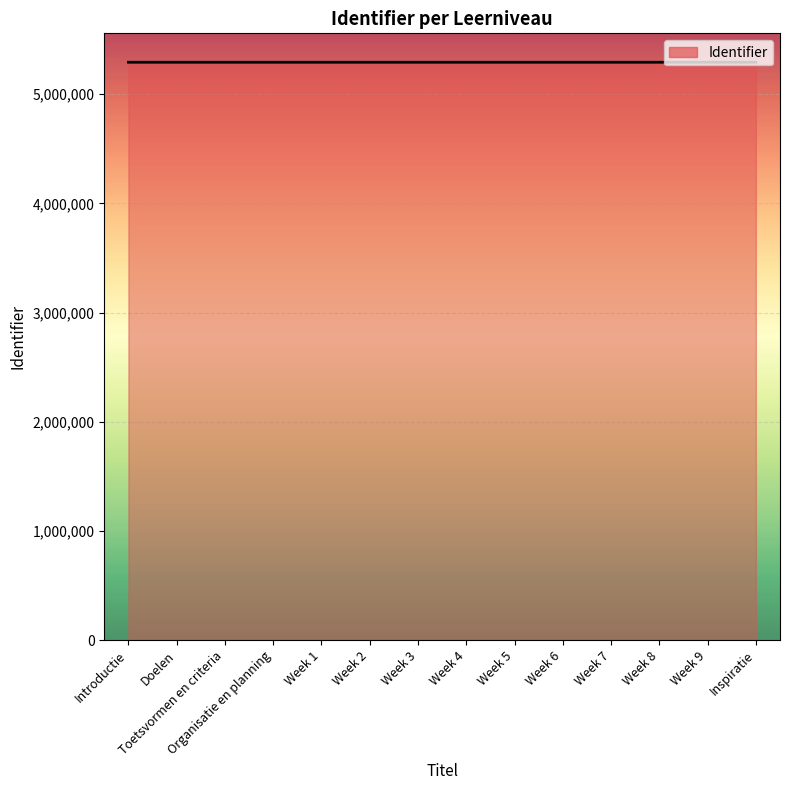

What is the greatest value displayed?

5292499